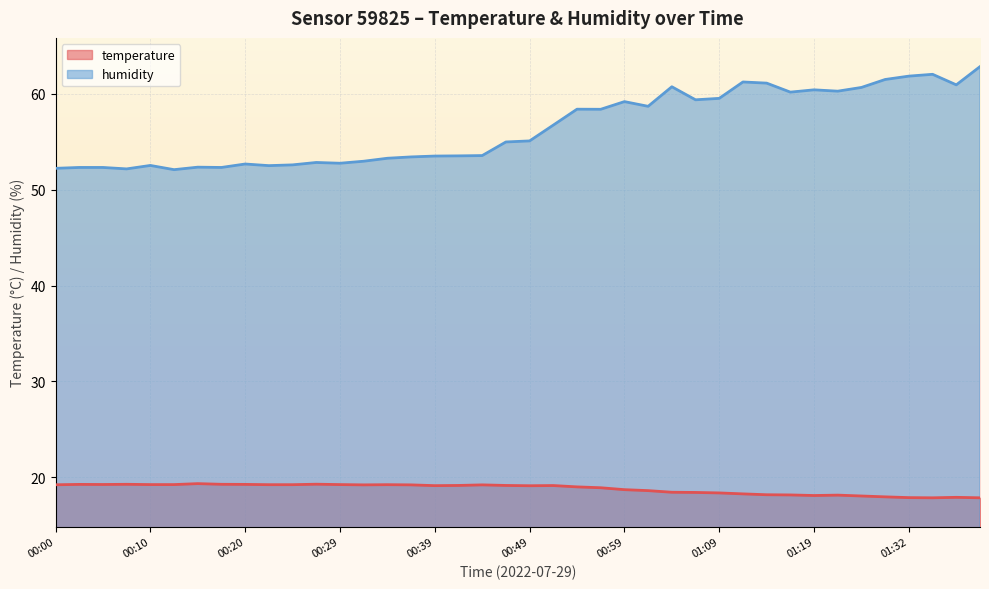

Reading left to right, list all the values displayed in this chart.

temperature: 00:00=19.2	00:03=19.3	00:05=19.2	00:08=19.3	00:10=19.2	00:12=19.2	00:15=19.3	00:17=19.3	00:20=19.3	00:22=19.2	00:25=19.2	00:27=19.3	00:29=19.2	00:32=19.2	00:34=19.2	00:37=19.2	00:39=19.1	00:42=19.1	00:44=19.2	00:47=19.1	00:49=19.1	00:52=19.1	00:54=19.0	00:56=18.9	00:59=18.7	01:01=18.6	01:04=18.4	01:06=18.4	01:09=18.4	01:11=18.3	01:14=18.2	01:16=18.2	01:19=18.1	01:21=18.1	01:24=18.1	01:29=18.0	01:32=17.9	01:35=17.9	01:40=17.9	01:42=17.9
humidity: 00:00=52.2	00:03=52.3	00:05=52.3	00:08=52.2	00:10=52.5	00:12=52.1	00:15=52.4	00:17=52.3	00:20=52.7	00:22=52.5	00:25=52.6	00:27=52.9	00:29=52.8	00:32=53.0	00:34=53.3	00:37=53.4	00:39=53.5	00:42=53.5	00:44=53.6	00:47=55.0	00:49=55.1	00:52=56.8	00:54=58.4	00:56=58.4	00:59=59.2	01:01=58.7	01:04=60.8	01:06=59.4	01:09=59.5	01:11=61.2	01:14=61.1	01:16=60.2	01:19=60.4	01:21=60.3	01:24=60.7	01:29=61.5	01:32=61.9	01:35=62.0	01:40=61.0	01:42=62.9